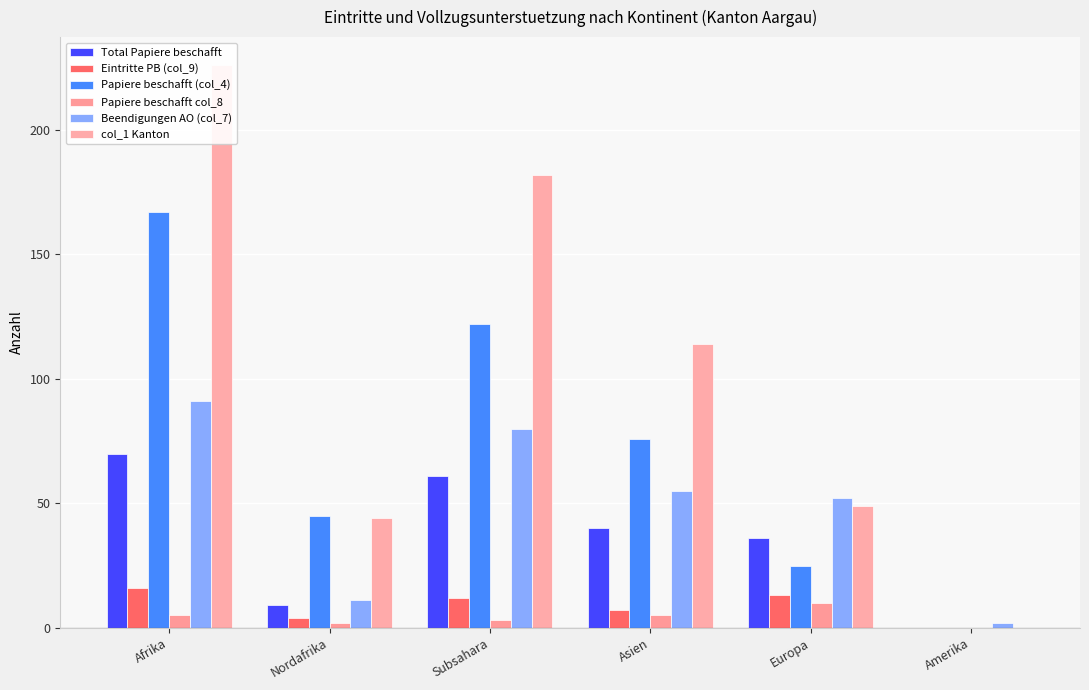

Count the Total Papiere beschafft values in the range 9 to 61.

4